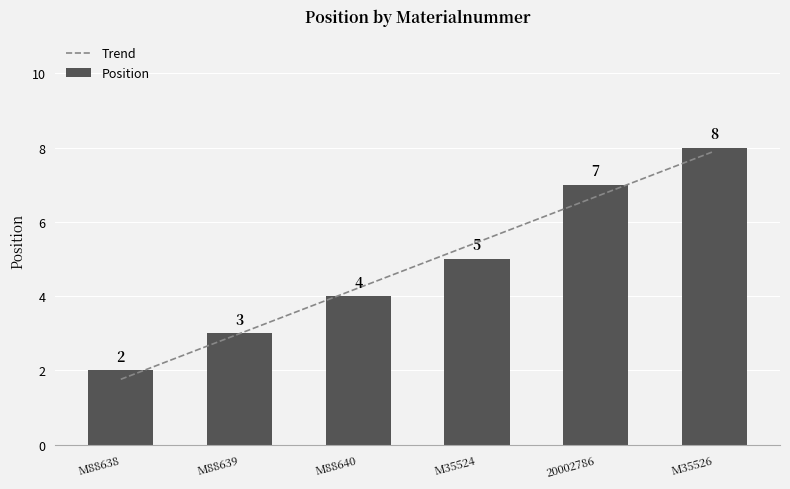

At which category is the sum across all series the highest?

M35526